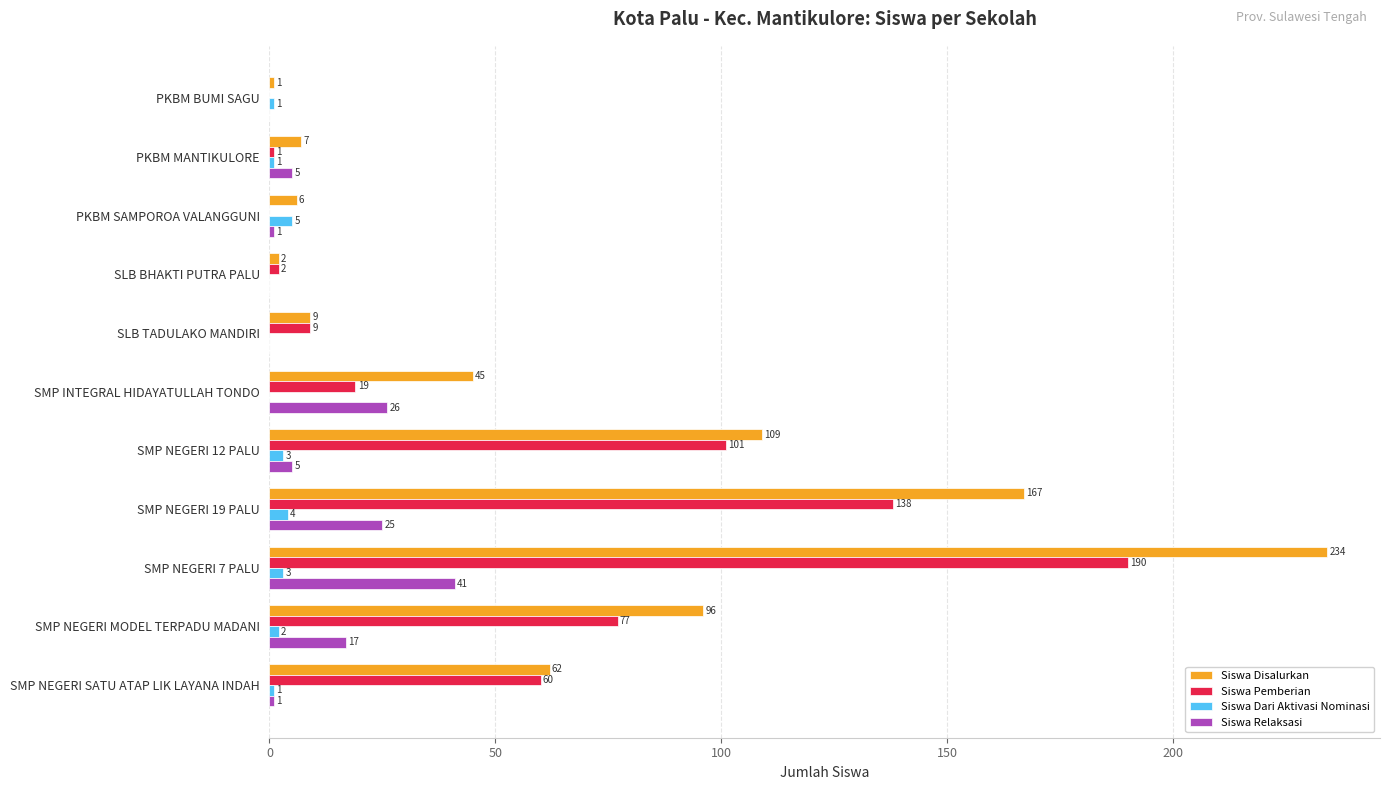

What is the sum of the Siswa Relaksasi values at SMP NEGERI 19 PALU and SLB TADULAKO MANDIRI?

25